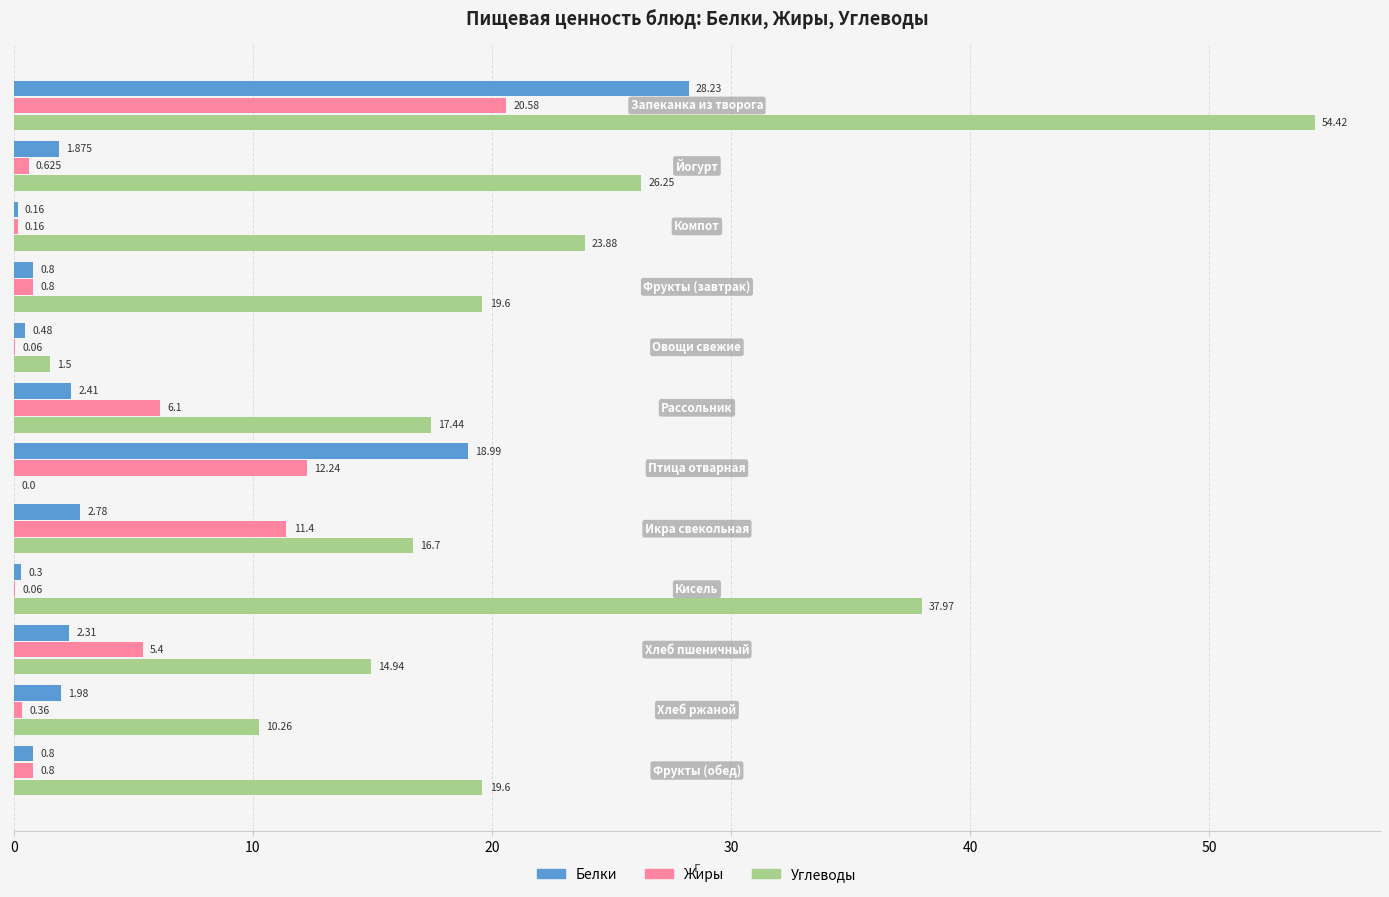

Which series has the largest total across all categories?

Углеводы